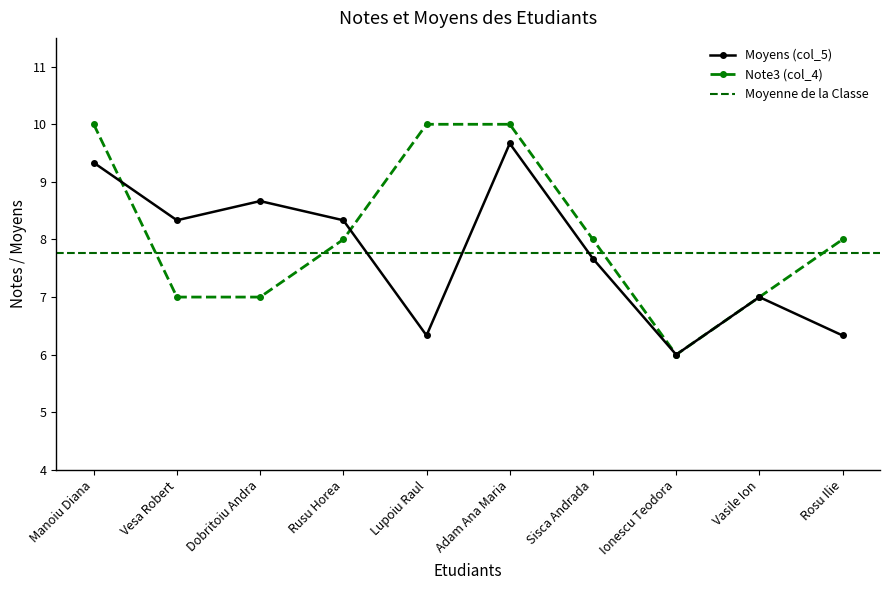

At which label does Note3 (col_4) first exceed 8?

Manoiu Diana